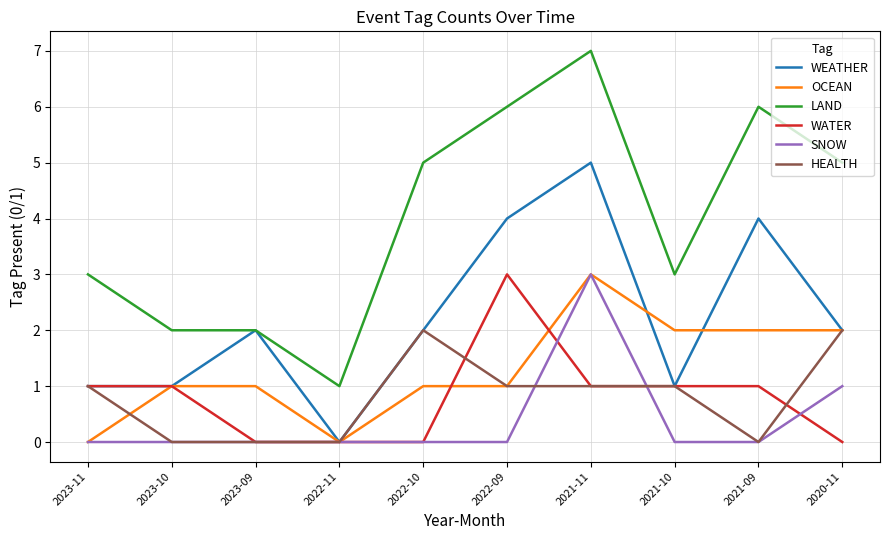

True or false: LAND and OCEAN intersect in this chart.

False